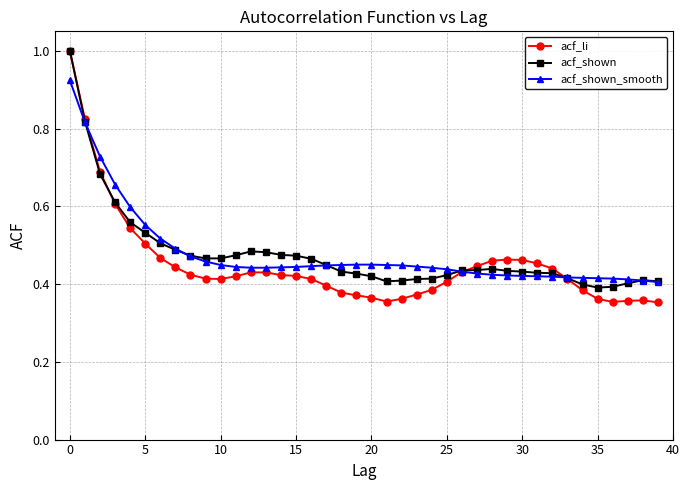

True or false: acf_shown and acf_li cross at least once.

True